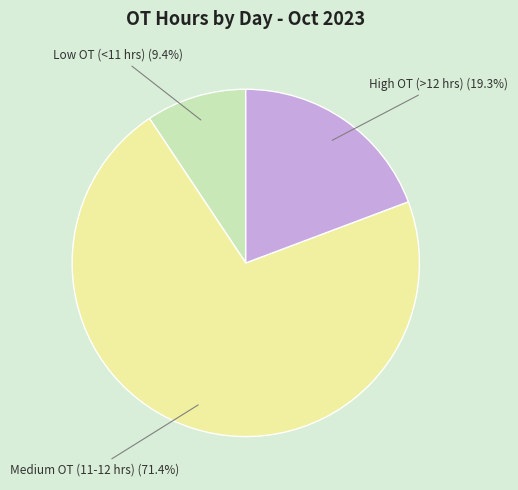

Is there a majority slice in this chart?

Yes